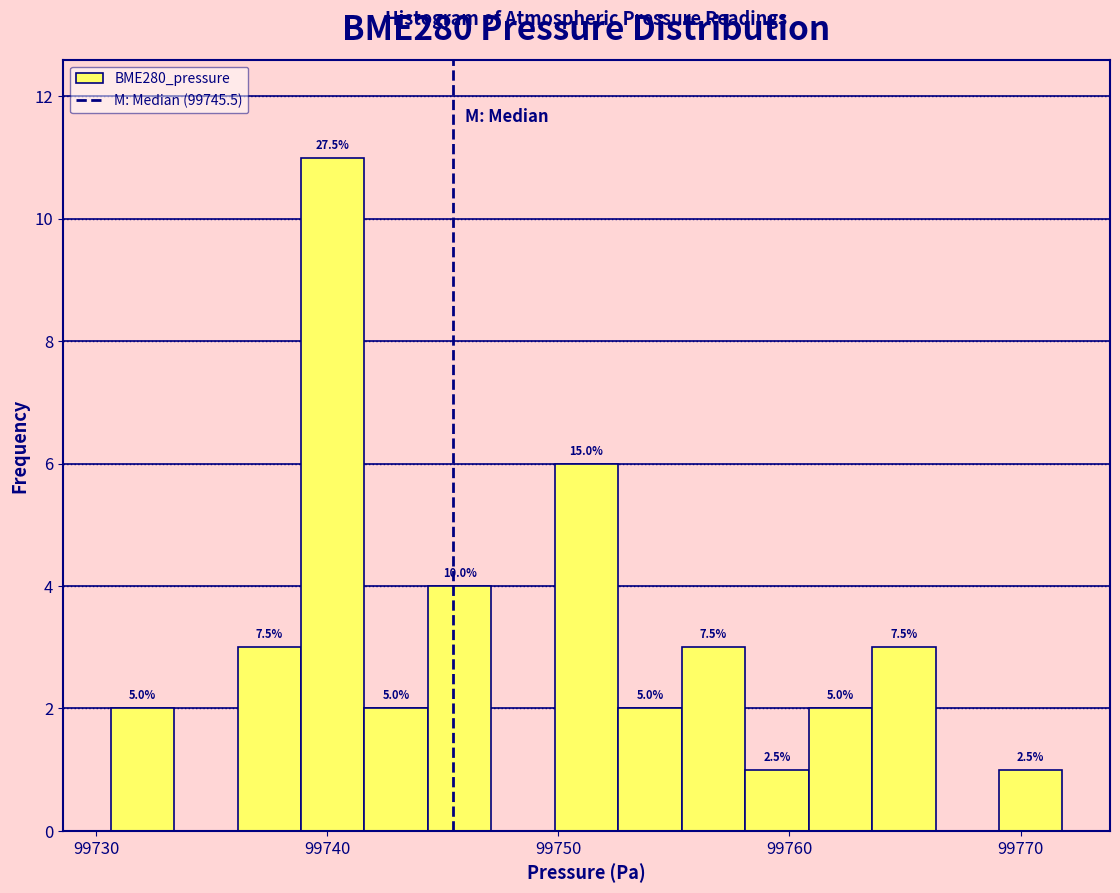

Read against the x-axis, roughly where is the centre of the tallest bar?

99740